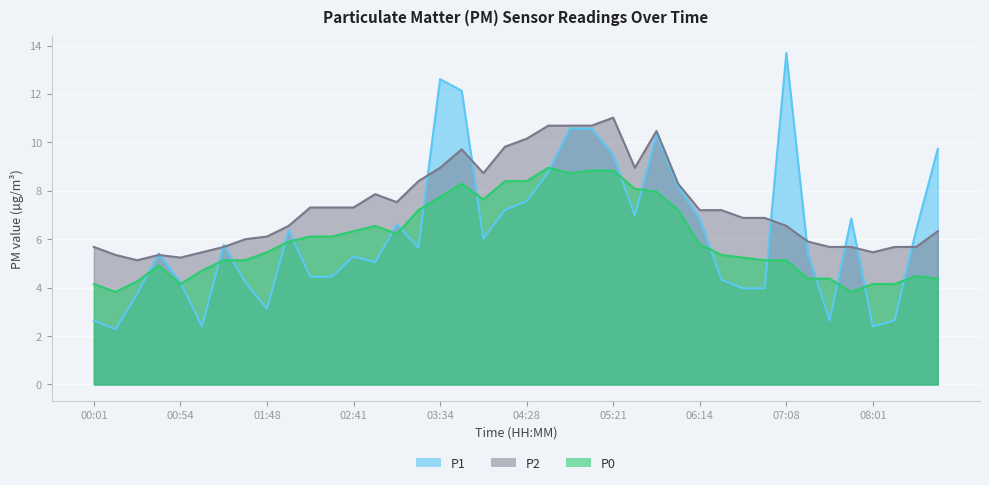

Which series changed the most between 02:14 and 05:21?

P1